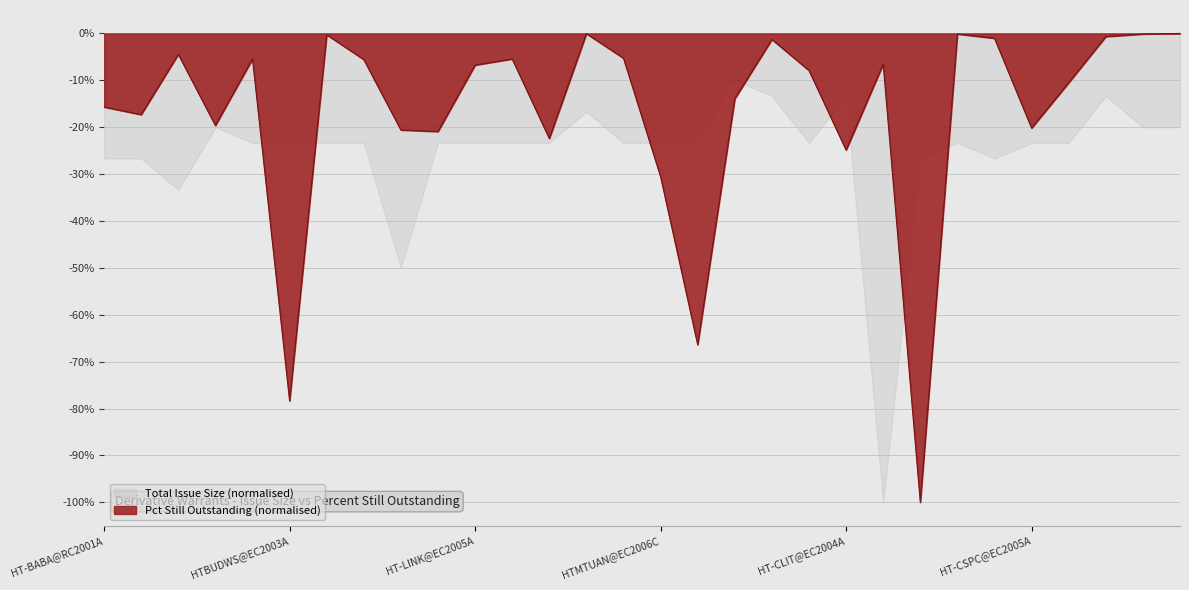

What is the sum of the values at HT-HSI@EC2003Q and HT-GEG@EP2004A?

-0.1